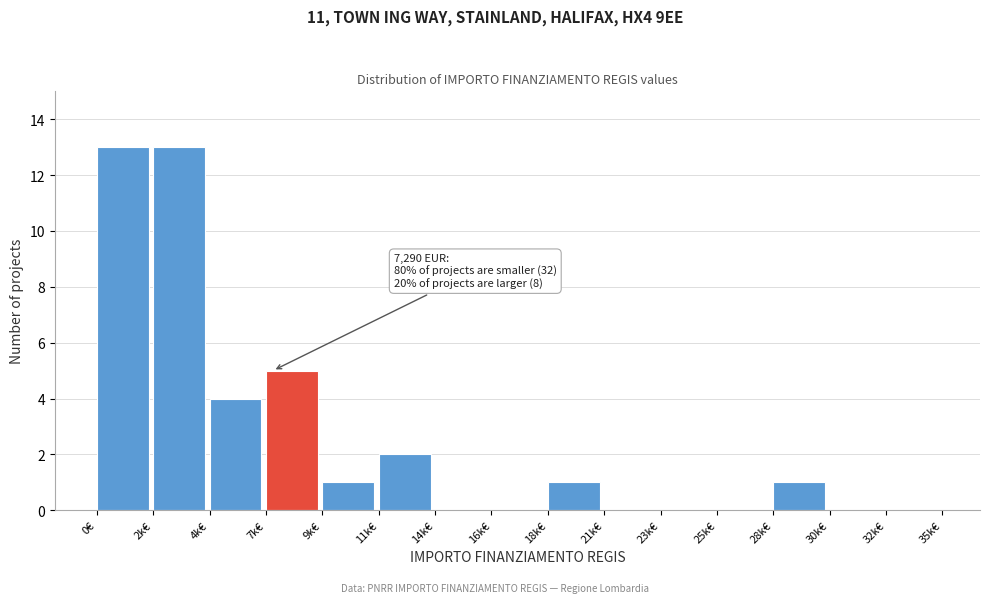

Reading right to left, transcribe all the data shown in this chart.

32k€=0	30k€=0	28k€=1	25k€=0	23k€=0	21k€=0	18k€=1	16k€=0	14k€=0	11k€=2	9k€=1	7k€=5	4k€=4	2k€=13	0€=13